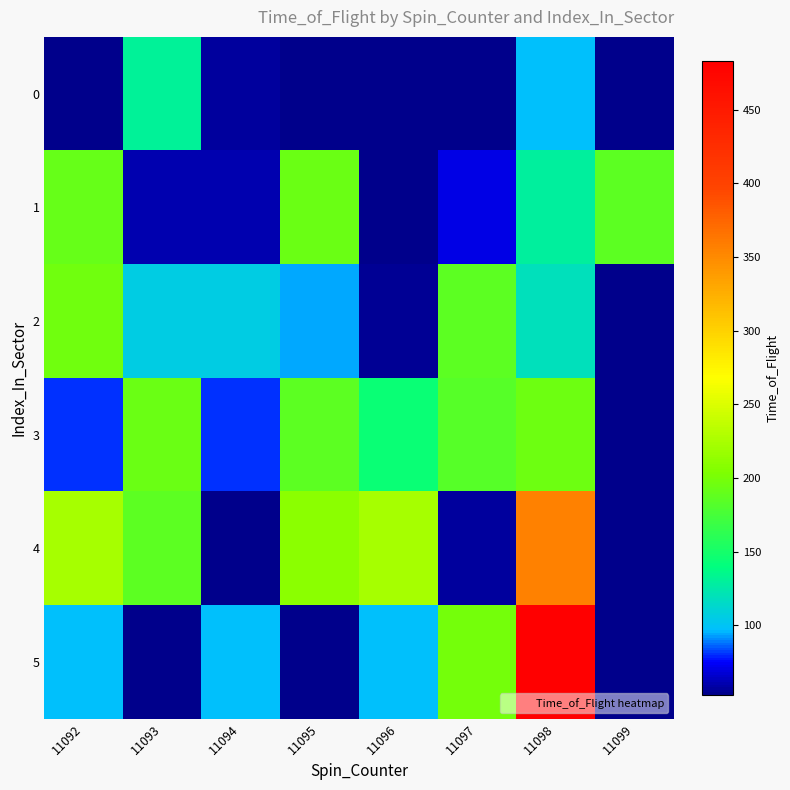

Which series changed the most between 11096 and 11099?

4